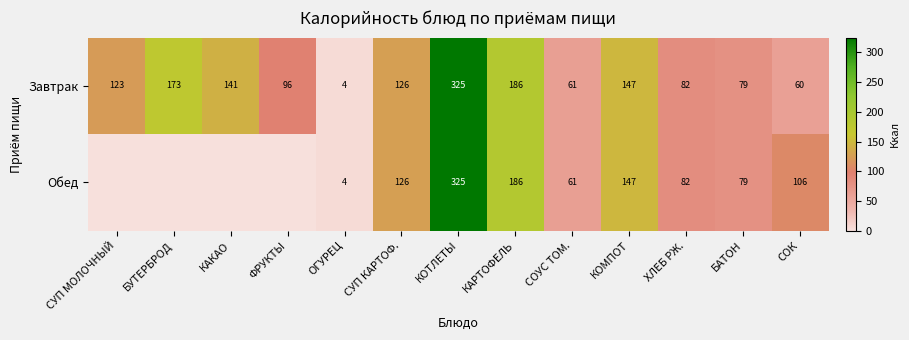

Which category has the highest value in the Завтрак series?

КОТЛЕТЫ